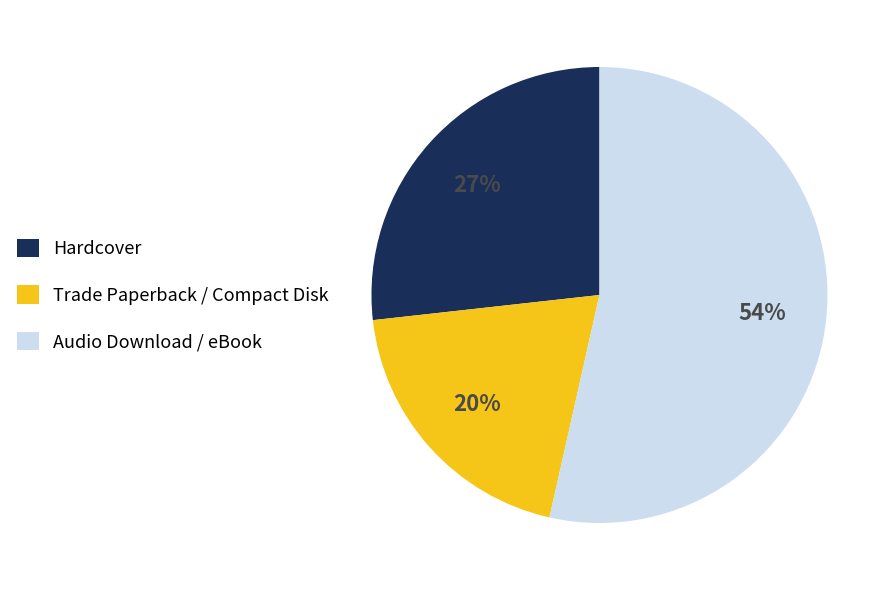

Is there a majority slice in this chart?

Yes